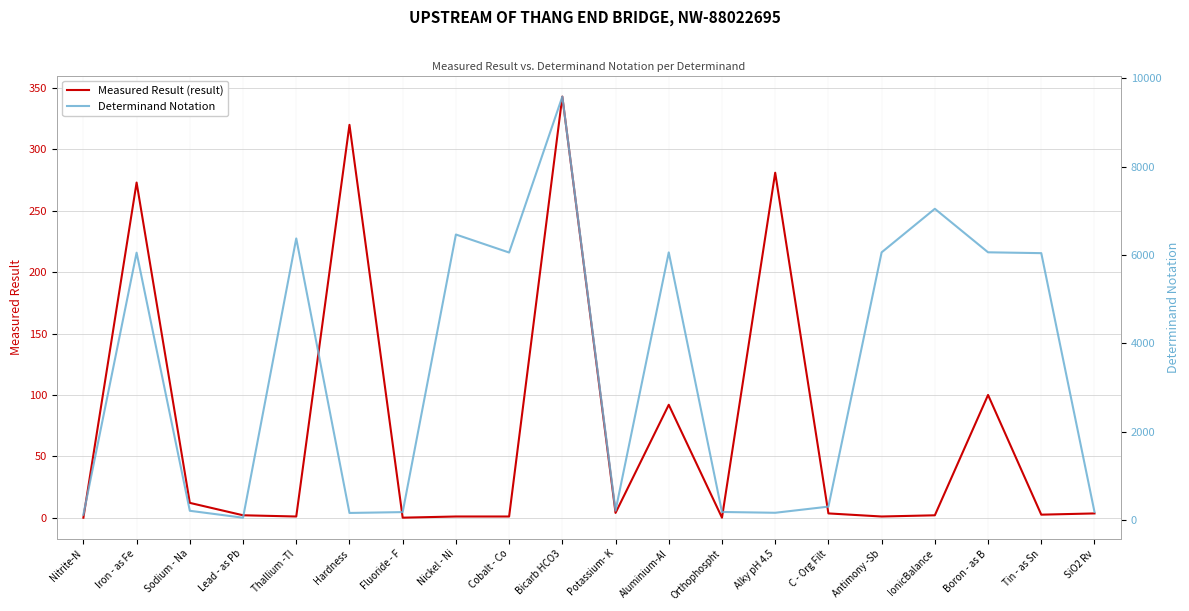

List the series in order of their overall mean, highest first.

Determinand Notation, Measured Result (result)